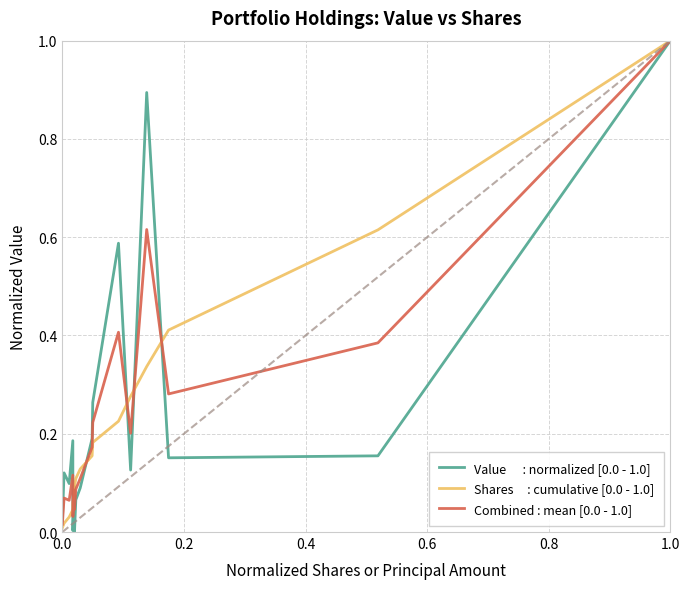

What is the greatest value displayed?

1.0